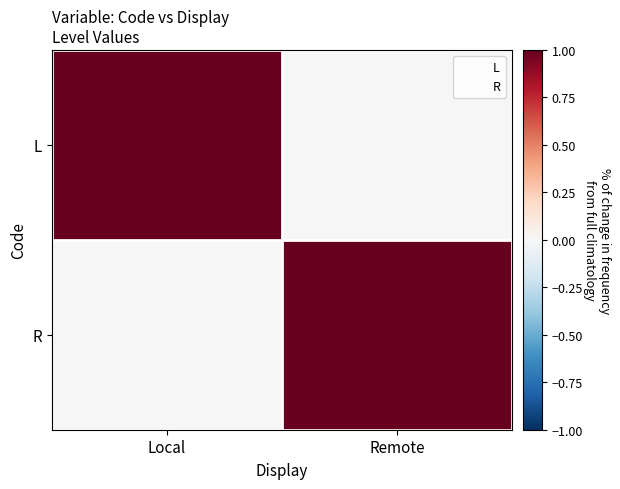

At Remote, list the series in order from smallest to largest.

L, R